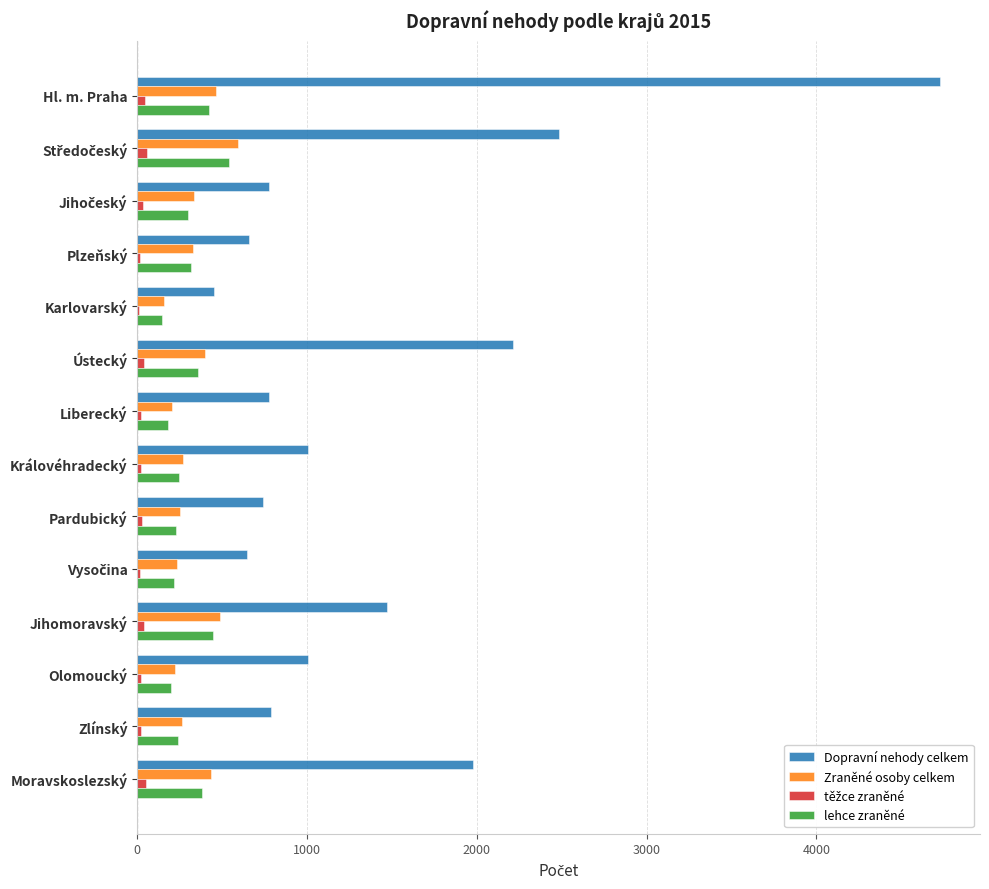

Which label corresponds to the largest value in the chart?

Hl. m. Praha